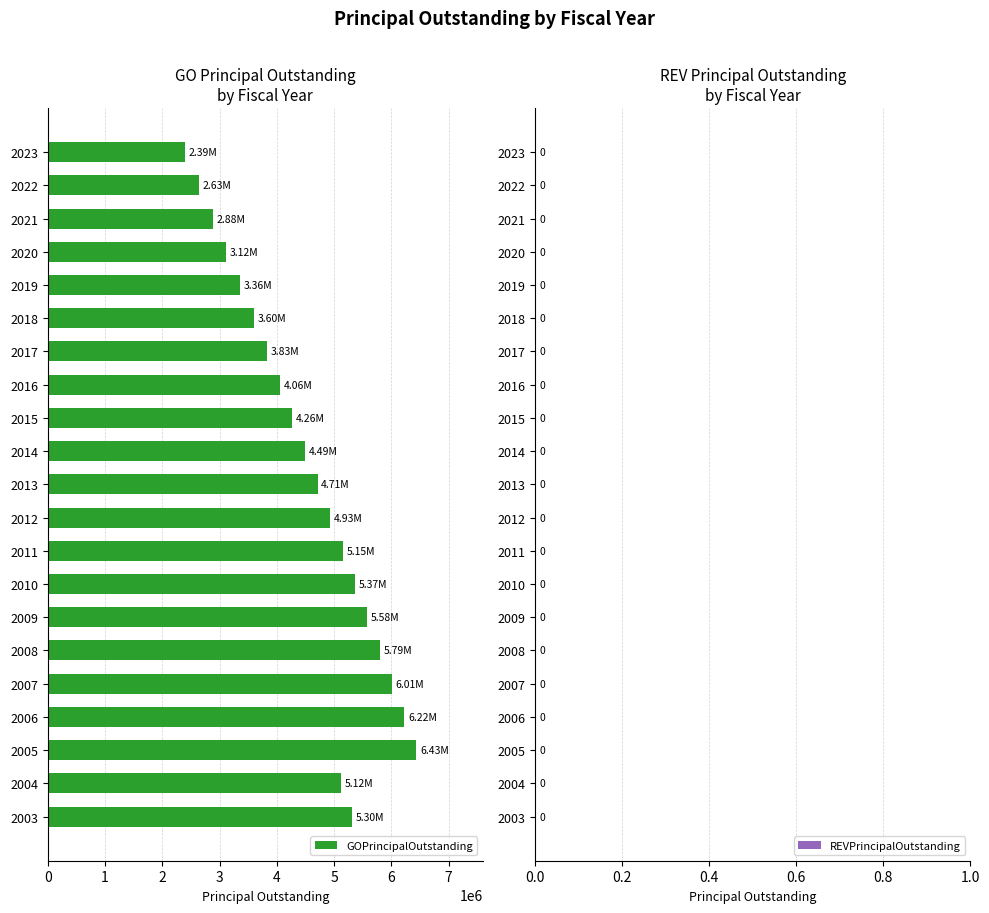

What is the average value?

4535619